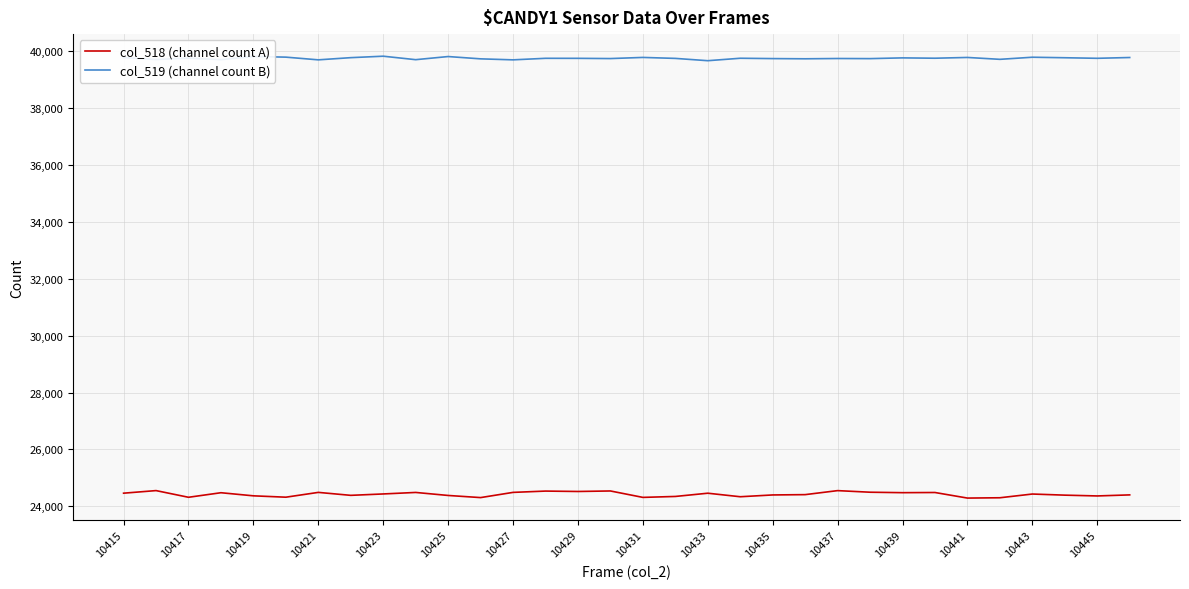

Which series has the widest spread of values?

col_518 (channel count A)